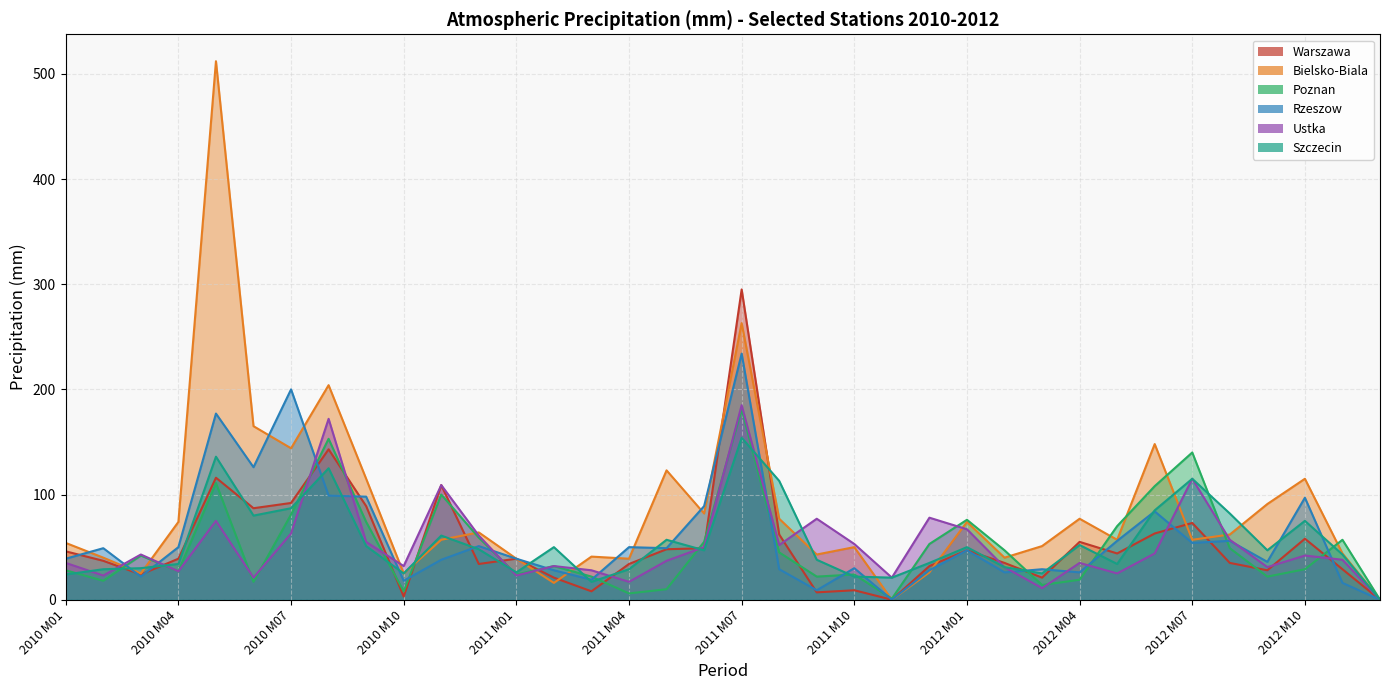

At which label does Ustka first exceed 42?

2010 M03